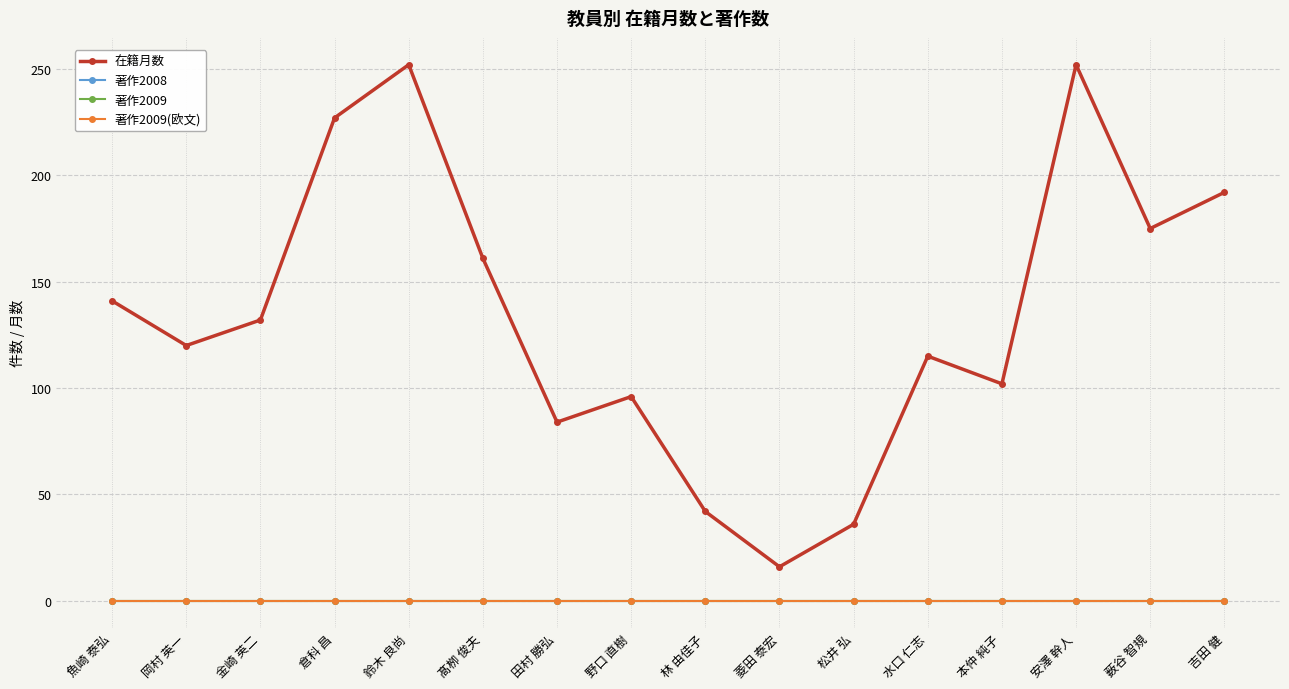

Is this an area chart (filled region under the line)?

No